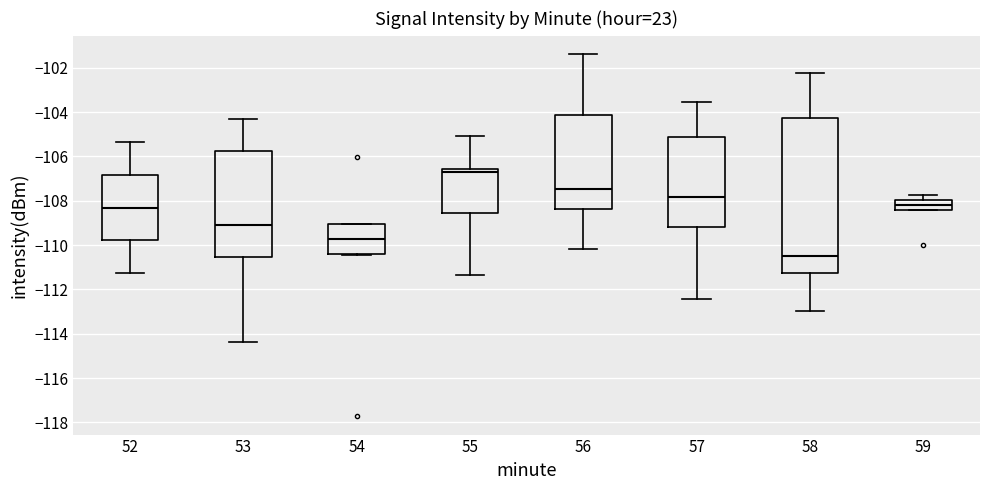

Reading left to right, transcribe this box plot: for each box, give where its median line is, the range the box spans, and where its two whiskers end, as read against the y-axis. The values are not printed on the chart, so give them approximately, as read against the axis.

52: median -108.4, box -109.8 to -106.8, whiskers -111.2 to -105.4
53: median -109.2, box -110.6 to -105.8, whiskers -114.4 to -104.4
54: median -109.8, box -110.4 to -109.0, whiskers -110.4 to -109.0
55: median -106.8, box -108.6 to -106.6, whiskers -111.4 to -105.0
56: median -107.4, box -108.4 to -104.2, whiskers -110.2 to -101.4
57: median -107.8, box -109.2 to -105.2, whiskers -112.4 to -103.6
58: median -110.6, box -111.2 to -104.2, whiskers -113.0 to -102.2
59: median -108.2, box -108.4 to -108.0, whiskers -108.4 to -107.8